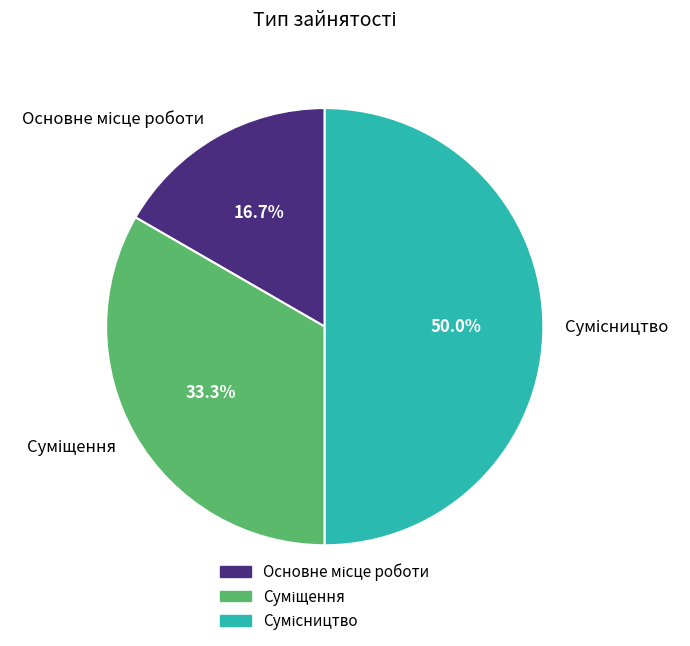

How many segments does this pie chart have?

3